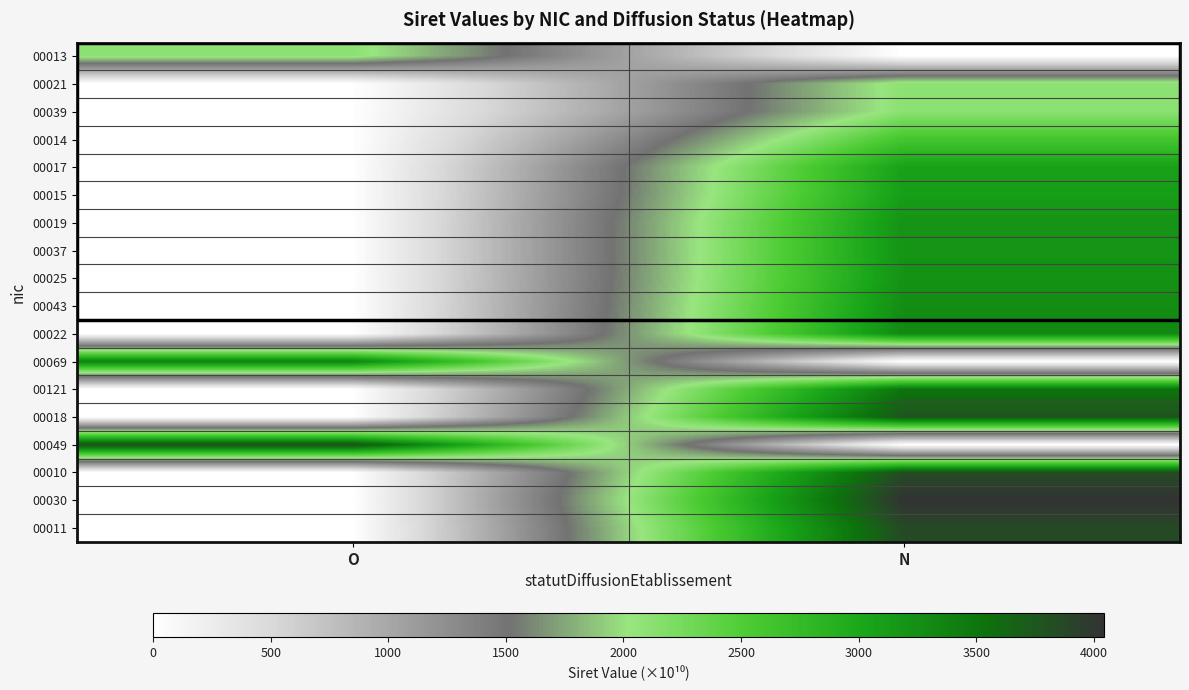

Rank the series by their maximum value, from lowest to highest.

00013, 00021, 00039, 00014, 00017, 00015, 00037, 00019, 00025, 00043, 00022, 00069, 00121, 00018, 00049, 00010, 00011, 00030